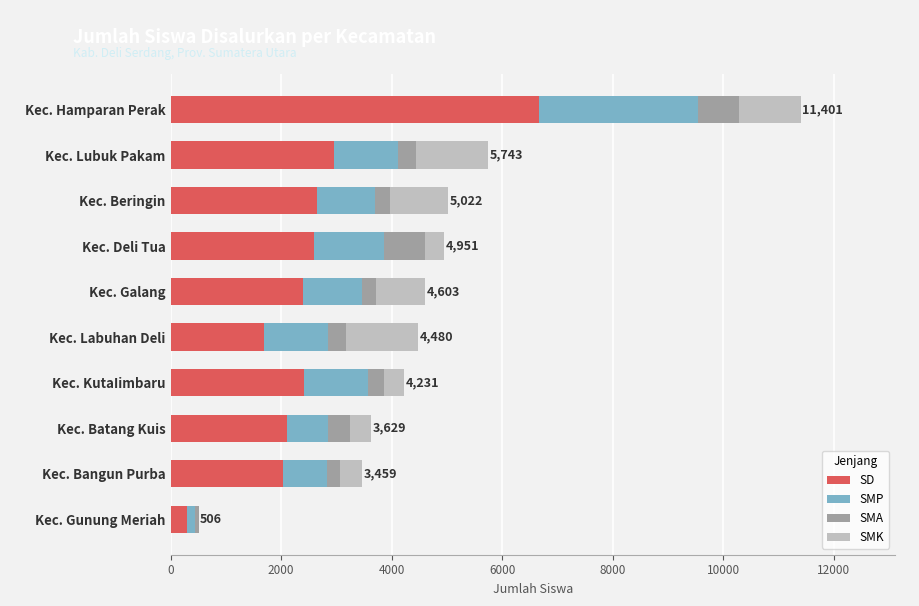

At which label does SD reach its peak?

Kec. Hamparan Perak